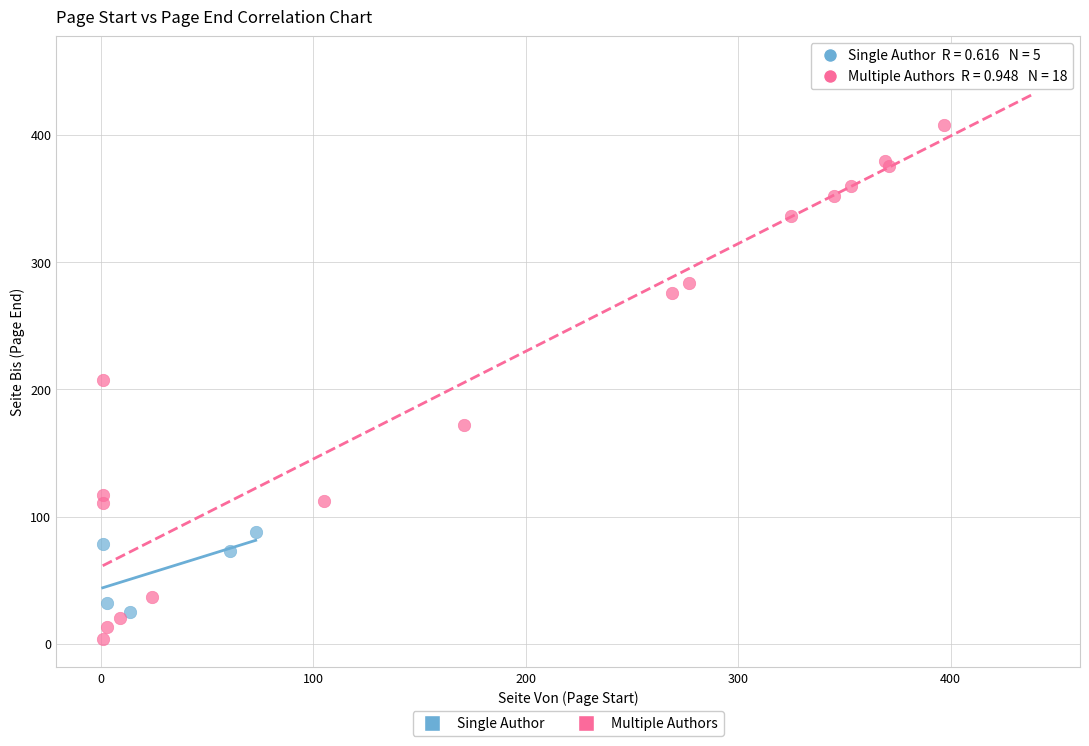

Which series has the largest Y range (max minus min)?

Multiple Authors